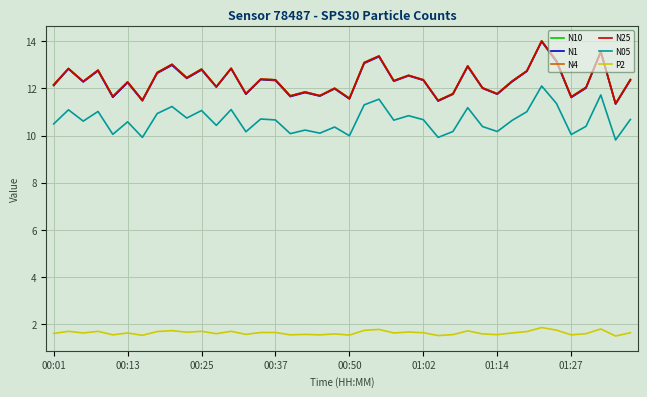

True or false: P2 and N25 intersect in this chart.

False